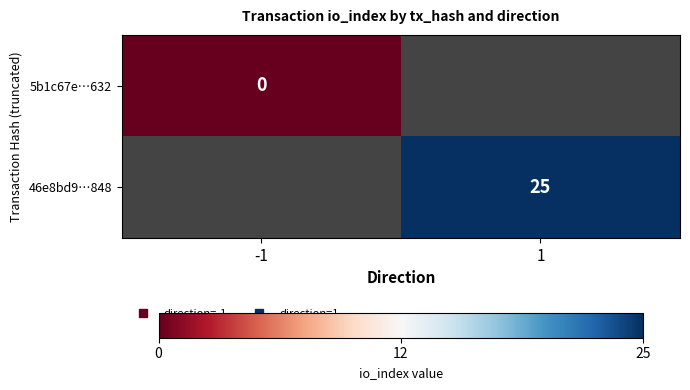

True or false: 5b1c67e…632 has a value of 0.0 at -1.

True